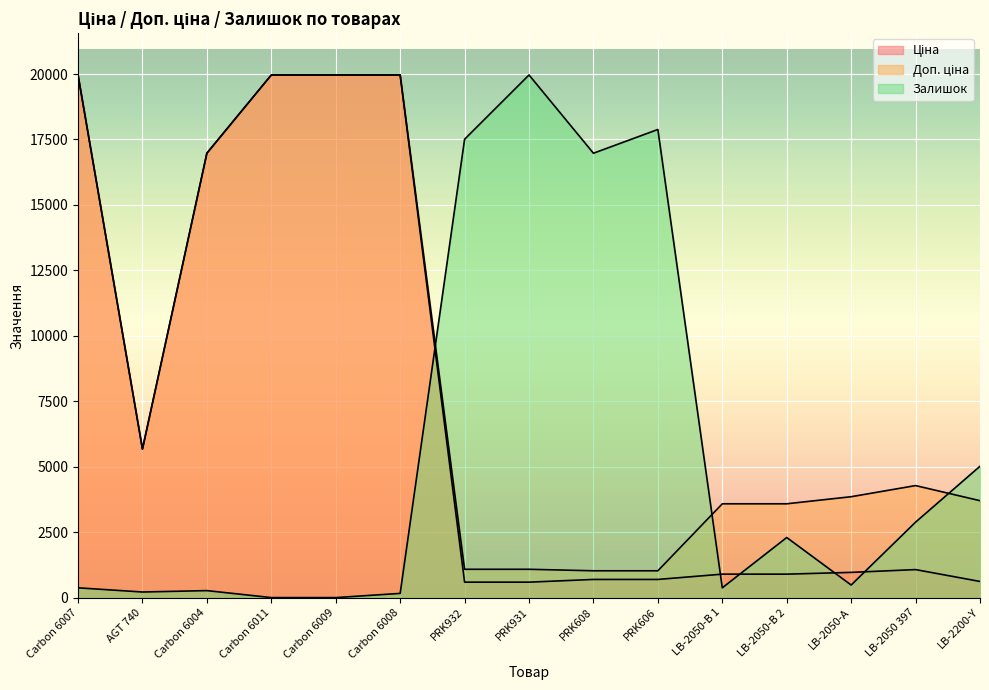

Which series has the widest spread of values?

Залишок